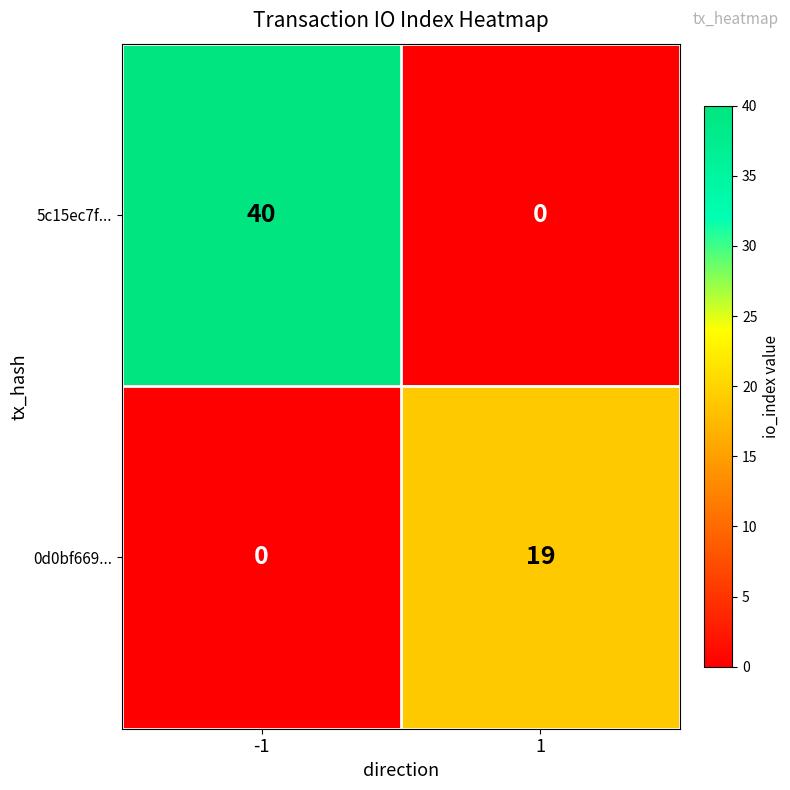

Reading right to left, list all the values displayed in this chart.

5c15ec7f...: 1=0	-1=40
0d0bf669...: 1=19	-1=0